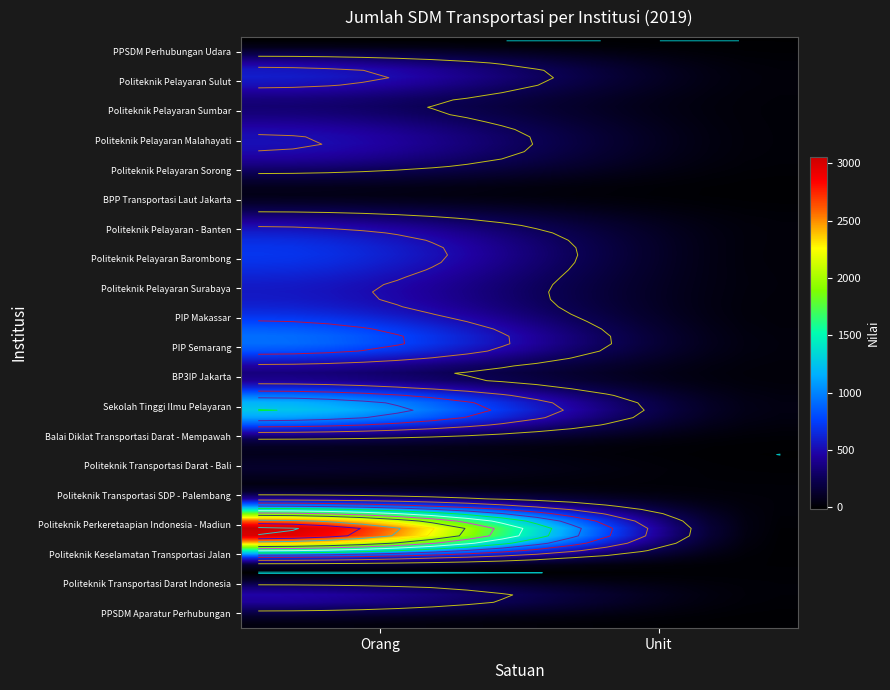

The value of Balai Diklat Transportasi Darat - Mempawah at Orang is 220. True or false?

True